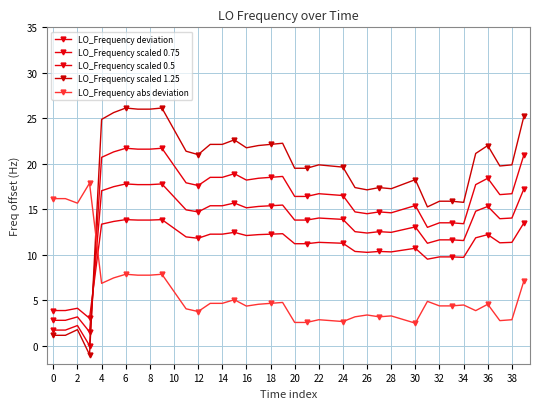

Which series has the largest total across all categories?

LO_Frequency scaled 1.25